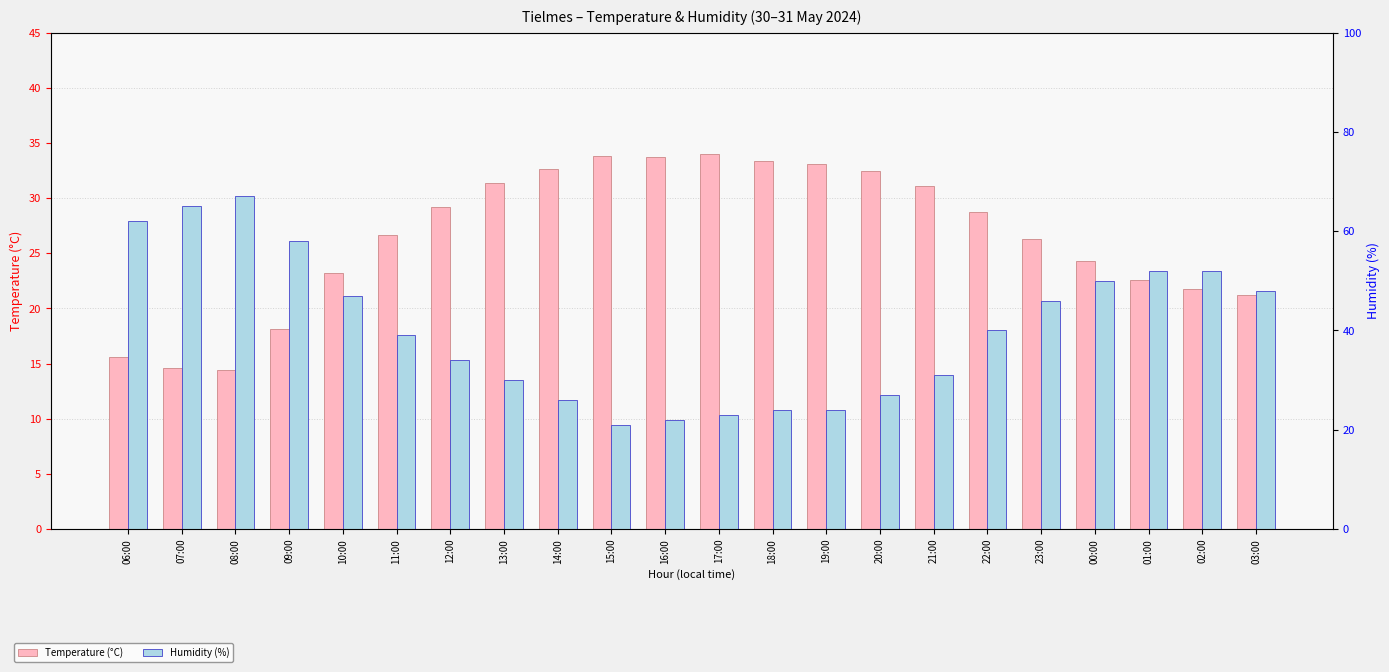

Which series has the largest total across all categories?

Humidity (%)